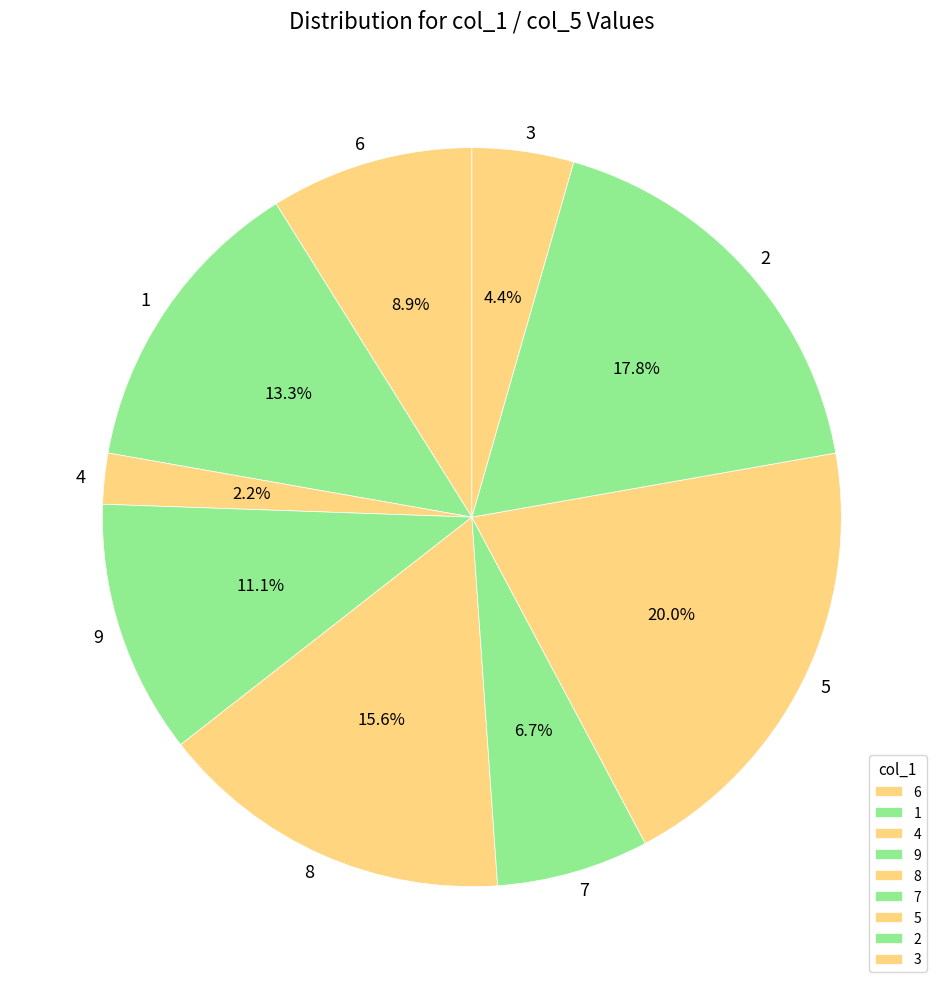

Is the sum of 5 and 9 greater than half?

No